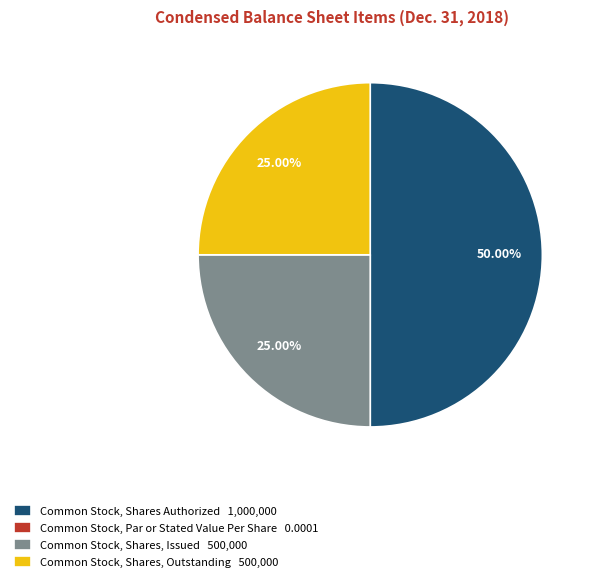

Does Common Stock, Shares, Issued 500,000 represent more than half of the total?

No